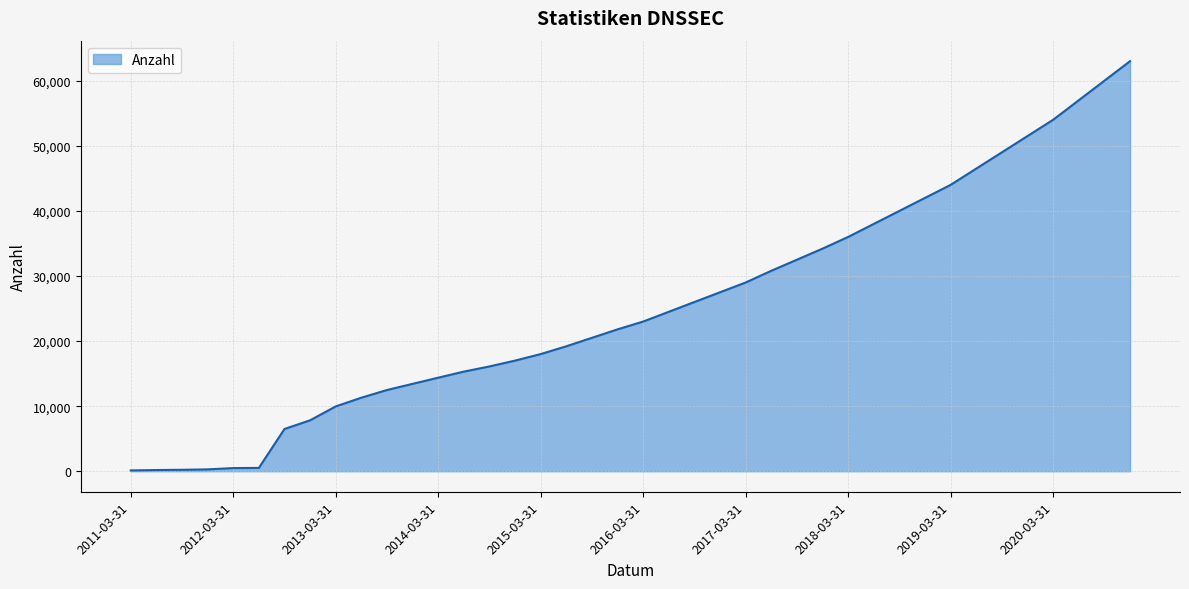

What is the greatest value displayed?

63000